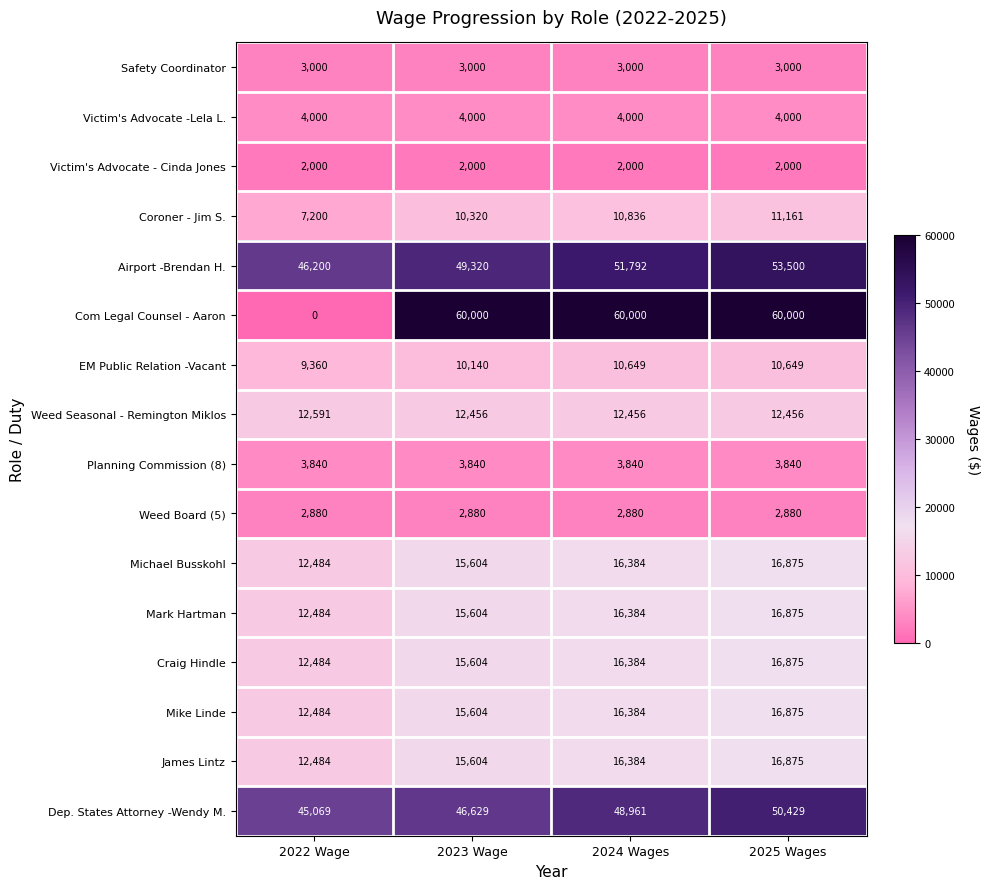

The value of Craig Hindle at 2022 Wage is 12484. True or false?

True